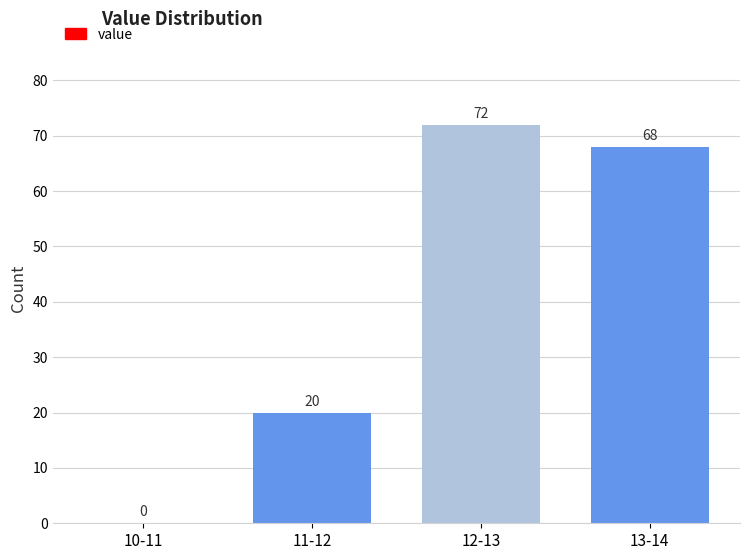

Reading left to right, what are all the values shown in this chart?

10-11=0	11-12=20	12-13=72	13-14=68